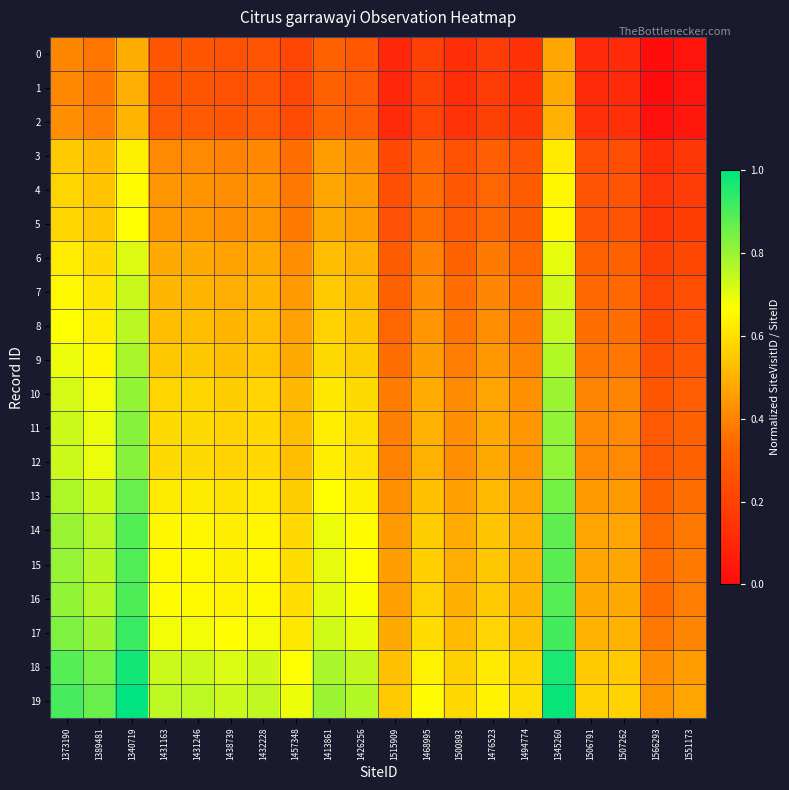

Rank the series at 1438739 from highest to lowest value.

19, 18, 17, 16, 15, 14, 13, 12, 11, 10, 9, 8, 7, 6, 5, 4, 3, 2, 1, 0